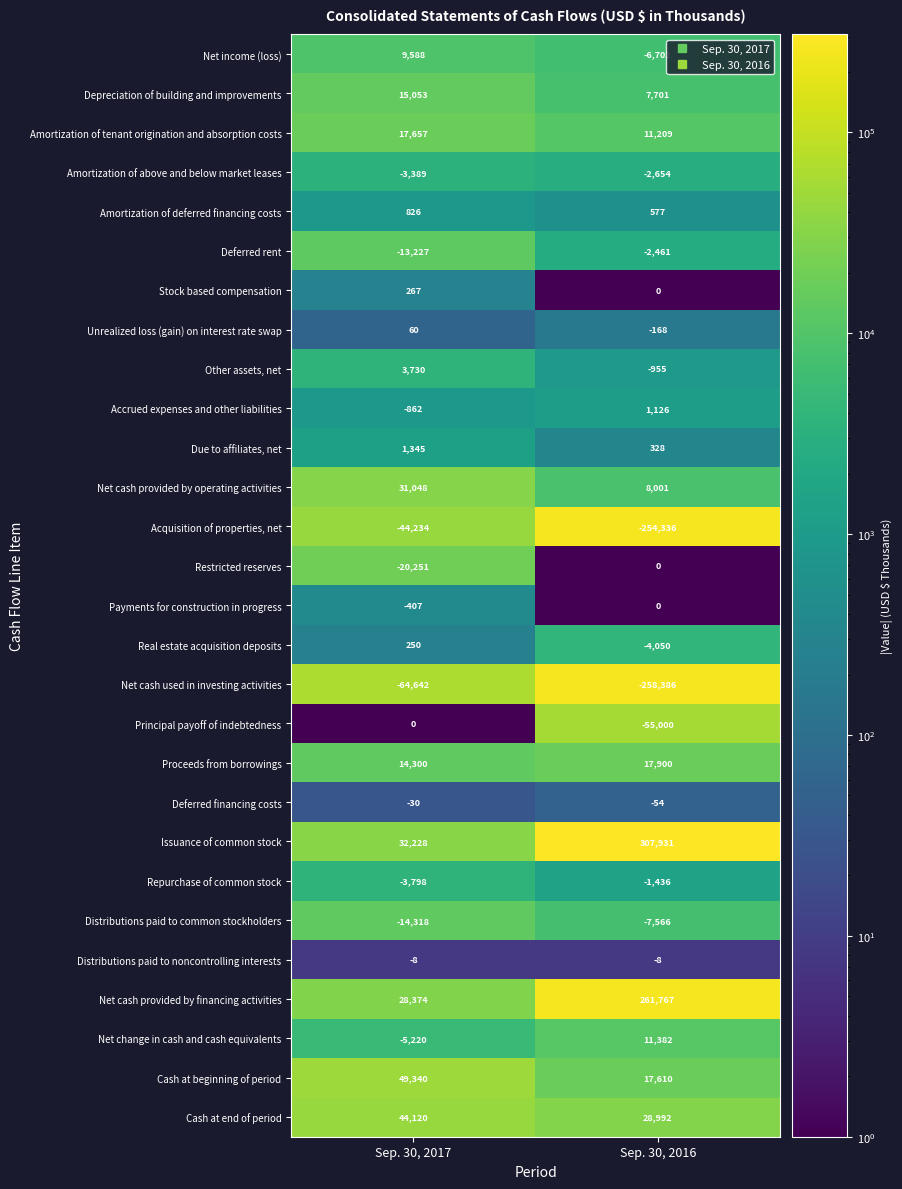

Which series has the largest range (max minus min)?

Issuance of common stock